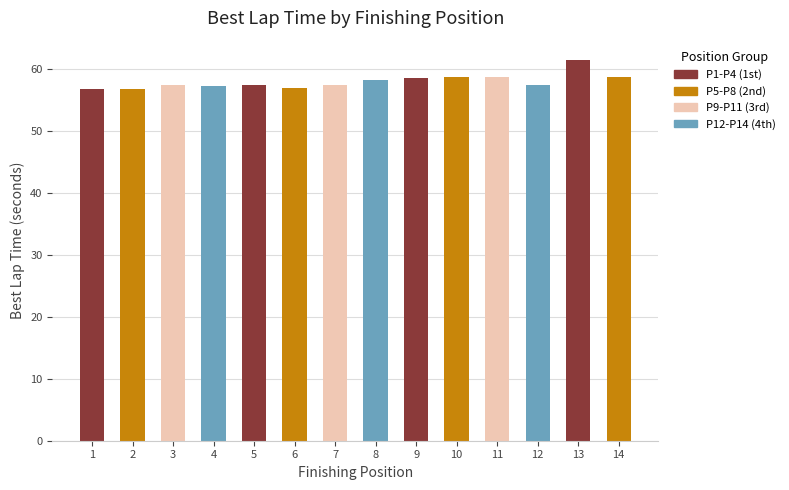

What is the change in value from 7 to 13?

+4.2